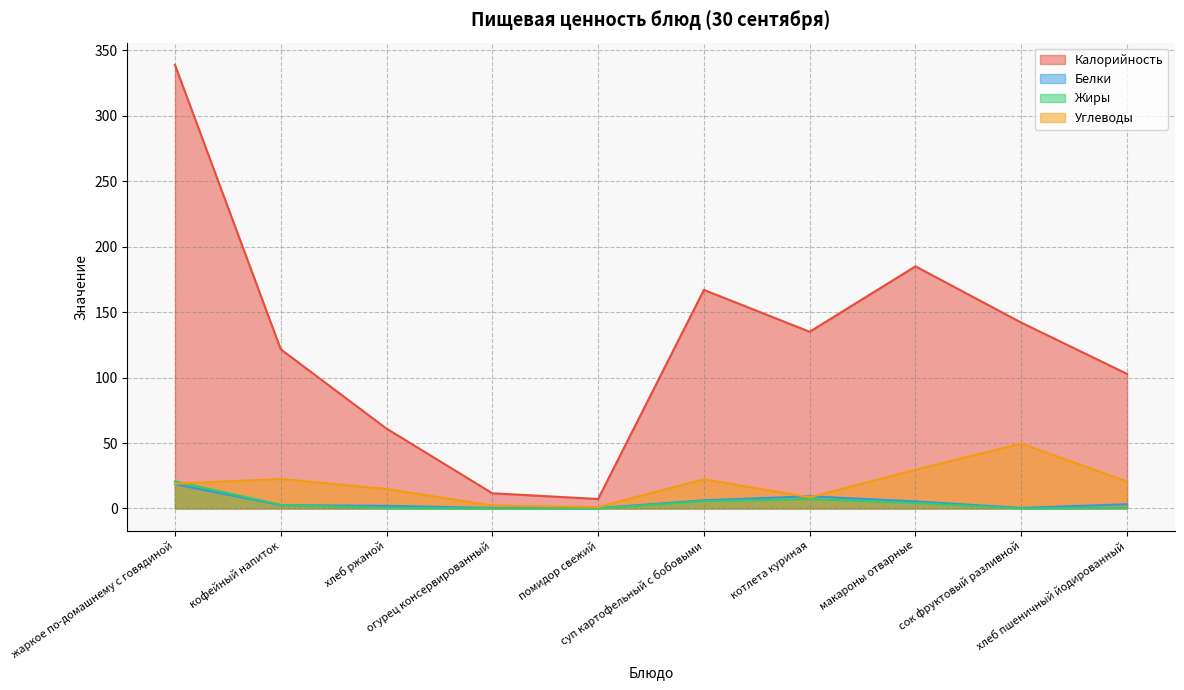

What is the lowest value of the Белки series?

0.3